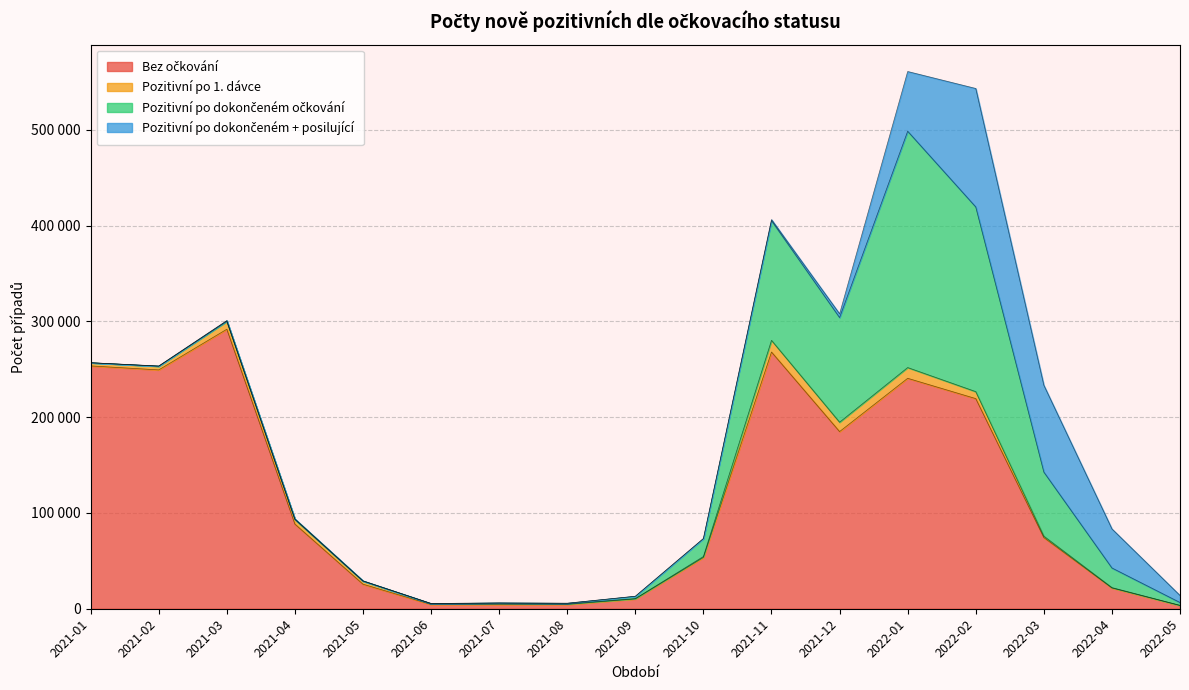

Rank the series at 2021-07 from lowest to highest value.

Pozitivní po dokončeném + posilující, Pozitivní po dokončeném očkování, Pozitivní po 1. dávce, Bez očkování